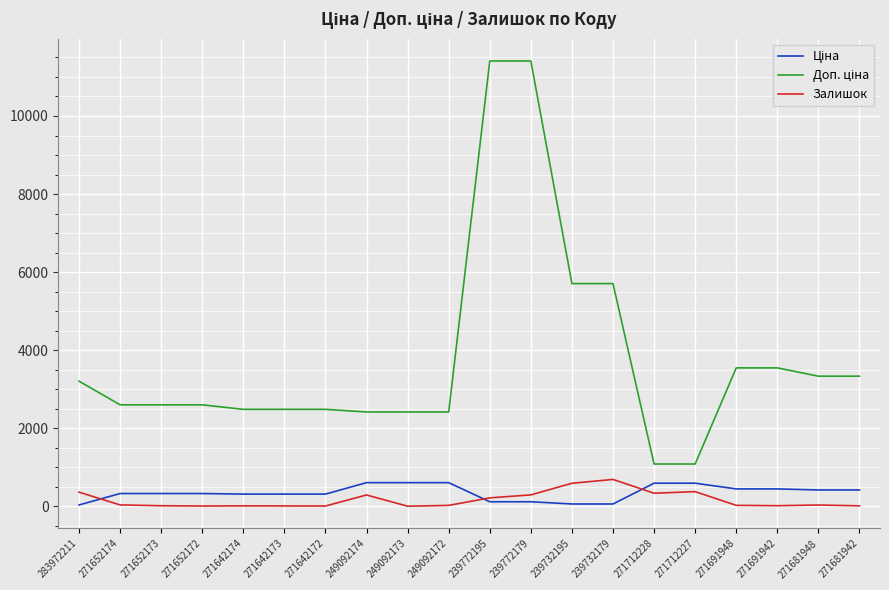

What is the total value across all series at 239772179?

11814.1